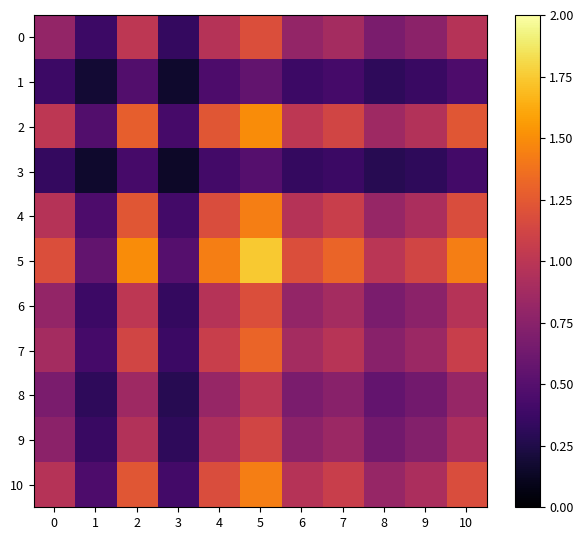

Reading left to right, extract all data points from this chart.

0: 0=0.8	1=0.4	2=1.0	3=0.3	4=1.0	5=1.2	6=0.8	7=0.9	8=0.7	9=0.8	10=1.0
1: 0=0.4	1=0.2	2=0.5	3=0.2	4=0.5	5=0.6	6=0.4	7=0.4	8=0.3	9=0.4	10=0.5
2: 0=1.0	1=0.5	2=1.3	3=0.4	4=1.2	5=1.5	6=1.0	7=1.1	8=0.9	9=1.0	10=1.2
3: 0=0.3	1=0.2	2=0.4	3=0.1	4=0.4	5=0.5	6=0.3	7=0.4	8=0.3	9=0.3	10=0.4
4: 0=1.0	1=0.5	2=1.2	3=0.4	4=1.2	5=1.4	6=1.0	7=1.1	8=0.8	9=0.9	10=1.2
5: 0=1.2	1=0.6	2=1.5	3=0.5	4=1.4	5=1.7	6=1.2	7=1.3	8=1.0	9=1.1	10=1.4
6: 0=0.8	1=0.4	2=1.0	3=0.3	4=1.0	5=1.2	6=0.8	7=0.9	8=0.7	9=0.8	10=1.0
7: 0=0.9	1=0.4	2=1.1	3=0.4	4=1.1	5=1.3	6=0.9	7=1.0	8=0.7	9=0.8	10=1.1
8: 0=0.7	1=0.3	2=0.9	3=0.3	4=0.8	5=1.0	6=0.7	7=0.7	8=0.6	9=0.6	10=0.8
9: 0=0.8	1=0.4	2=1.0	3=0.3	4=0.9	5=1.1	6=0.8	7=0.8	8=0.6	9=0.7	10=0.9
10: 0=1.0	1=0.5	2=1.2	3=0.4	4=1.2	5=1.4	6=1.0	7=1.1	8=0.8	9=0.9	10=1.2